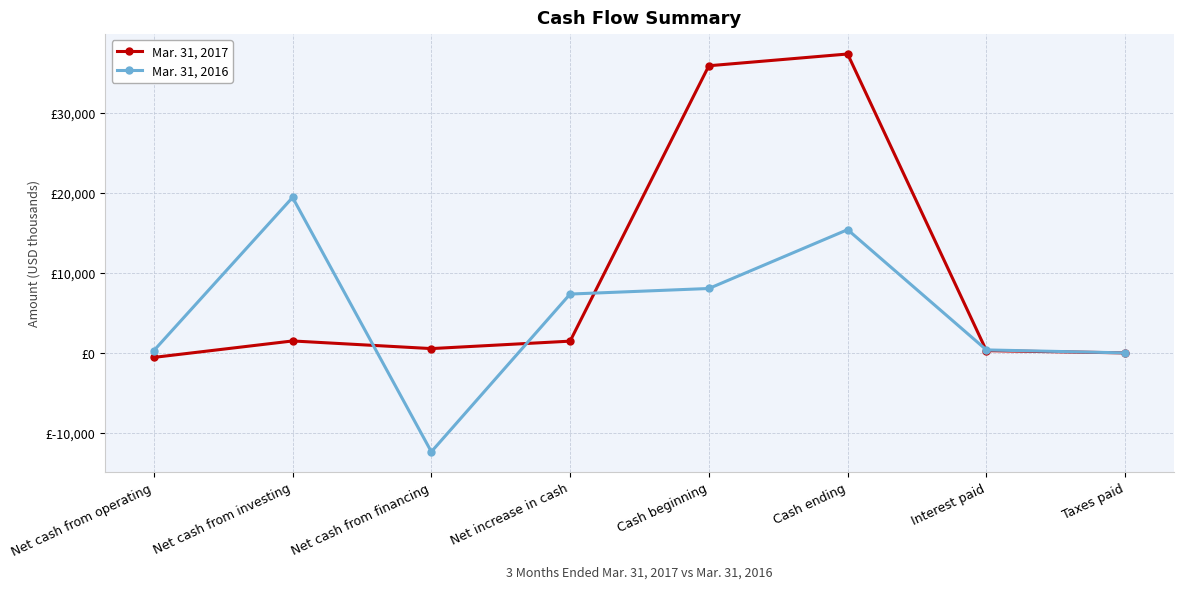

Reading left to right, extract all data points from this chart.

Mar. 31, 2017: Net cash from operating=-563	Net cash from investing=1494	Net cash from financing=539	Net increase in cash=1470	Cash beginning=35908	Cash ending=37378	Interest paid=284	Taxes paid=0
Mar. 31, 2016: Net cash from operating=282	Net cash from investing=19441	Net cash from financing=-12364	Net increase in cash=7359	Cash beginning=8054	Cash ending=15413	Interest paid=373	Taxes paid=0